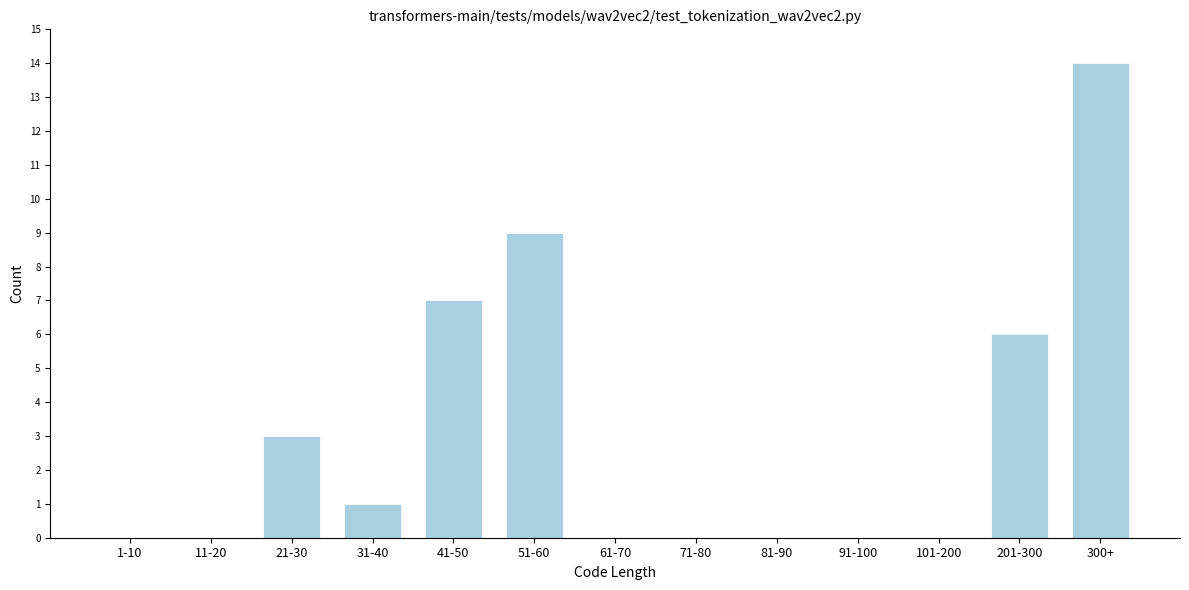

Reading right to left, list all the values displayed in this chart.

300+=14	201-300=6	101-200=0	91-100=0	81-90=0	71-80=0	61-70=0	51-60=9	41-50=7	31-40=1	21-30=3	11-20=0	1-10=0